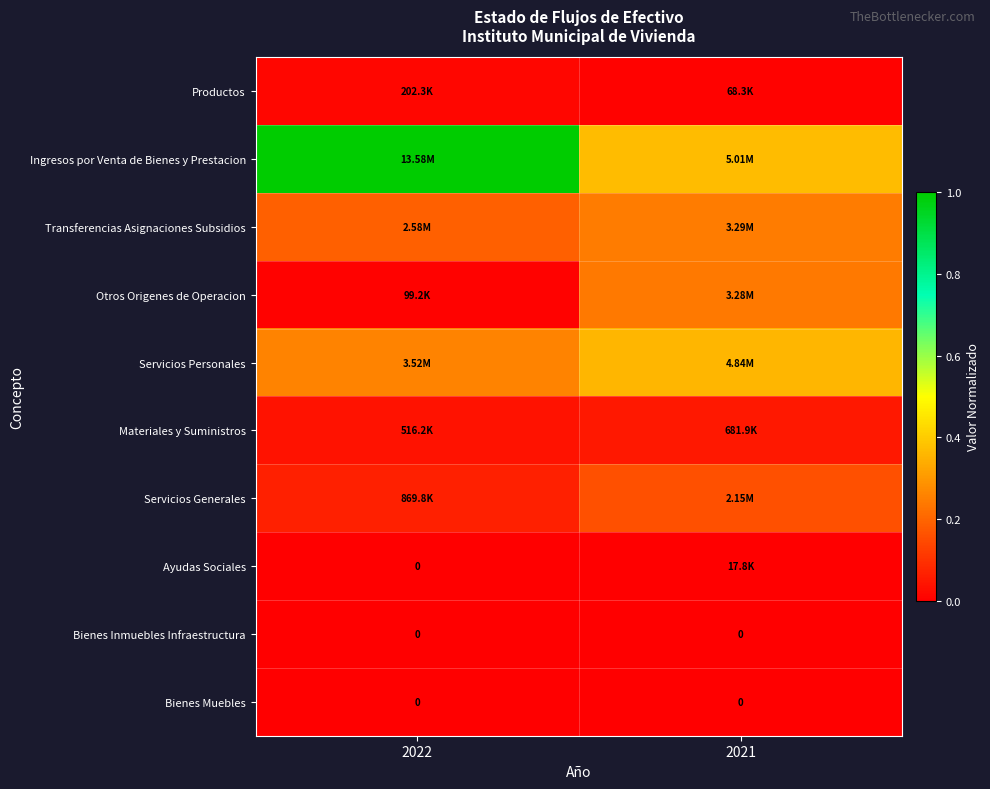

Which has a higher value, 2022 or 2021?

2022